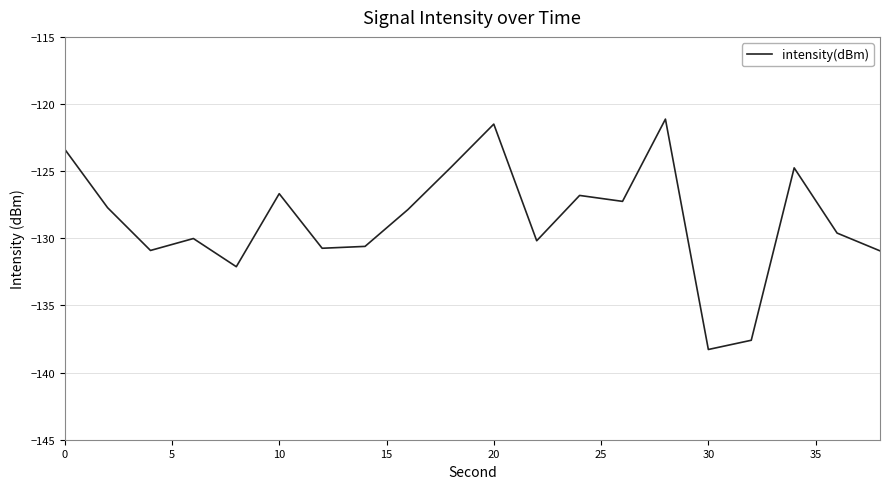

What is the average value?

-128.6